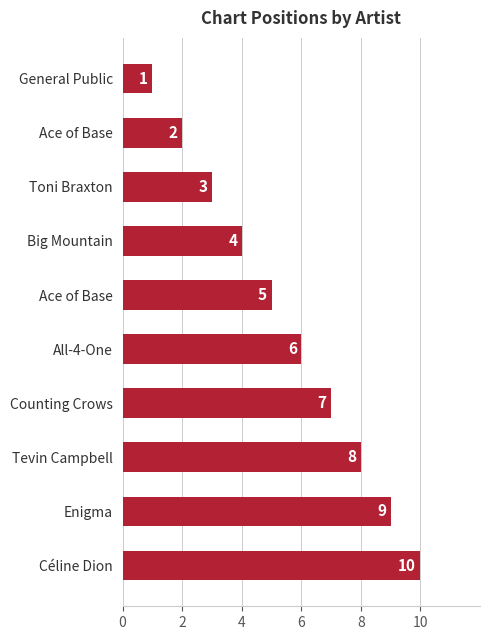

Does the chart contain any negative values?

No